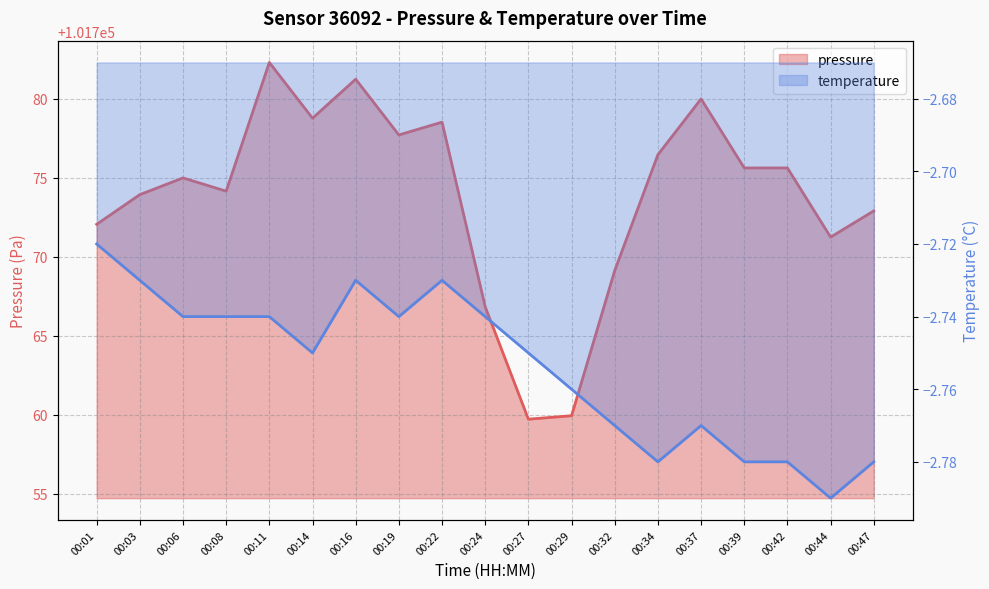

How many lines are shown in the chart?

2